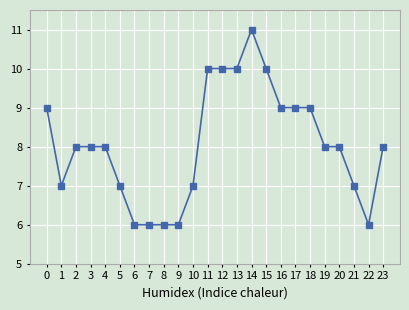

What is the smallest value displayed?

6